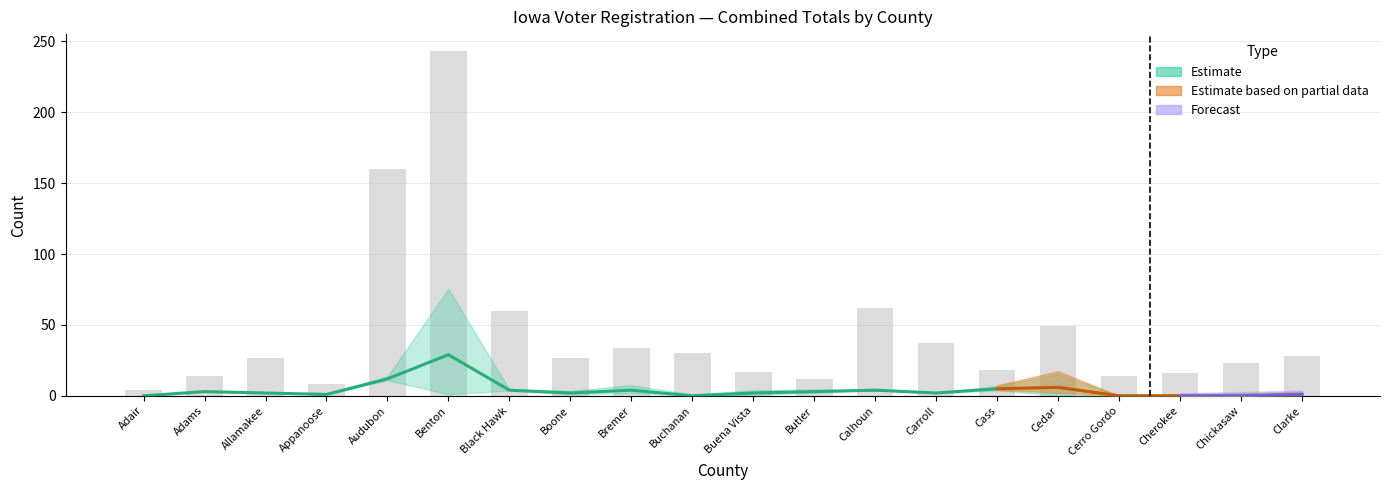

Rank the categories by value from lowest to highest.

Adair, Appanoose, Butler, Adams, Cerro Gordo, Cherokee, Buena Vista, Cass, Chickasaw, Allamakee, Boone, Clarke, Buchanan, Bremer, Carroll, Cedar, Black Hawk, Calhoun, Audubon, Benton